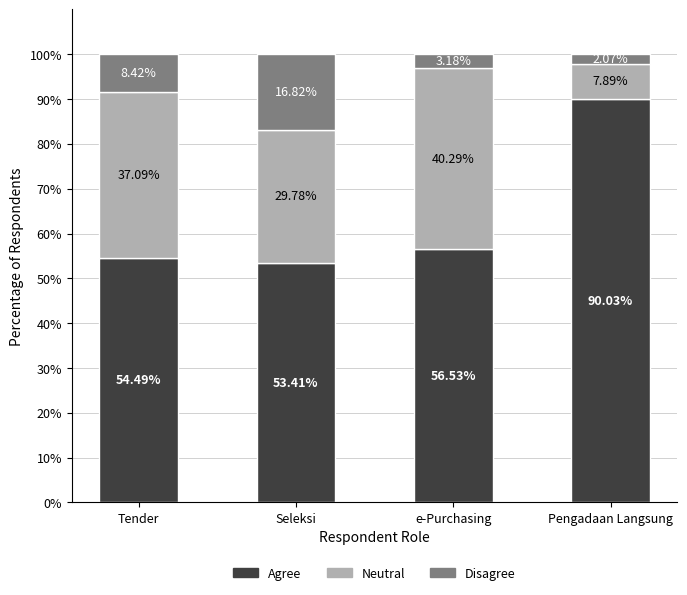

What is the total value across all series at Seleksi?

100.0